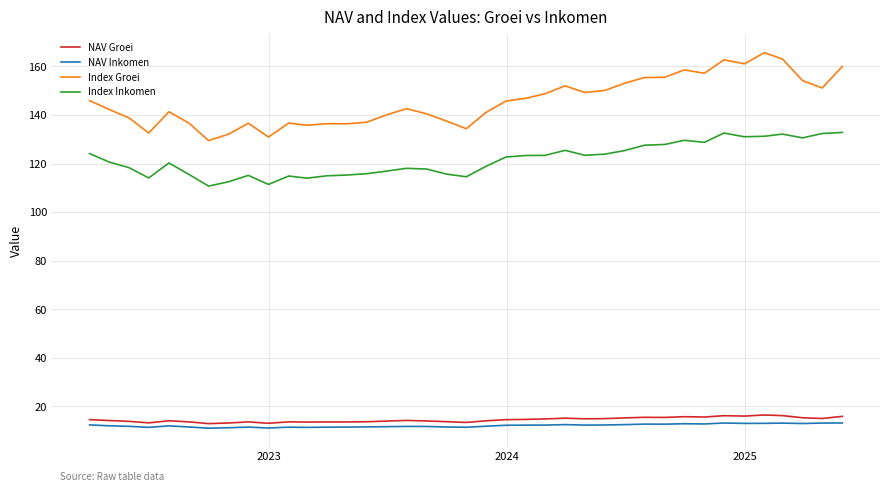

True or false: NAV Inkomen and Index Inkomen intersect in this chart.

False